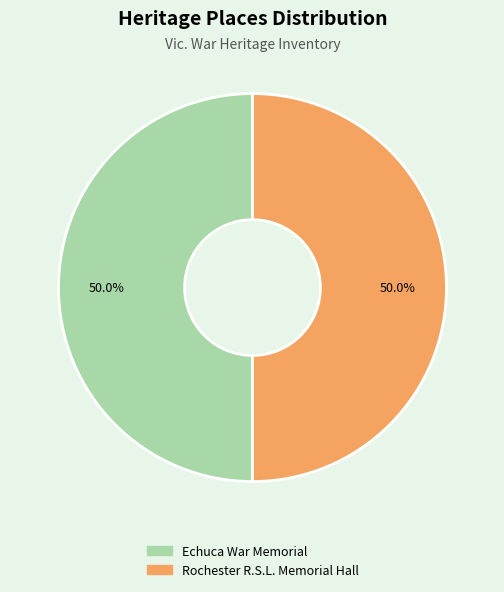

Count the number of slices in the pie.

2